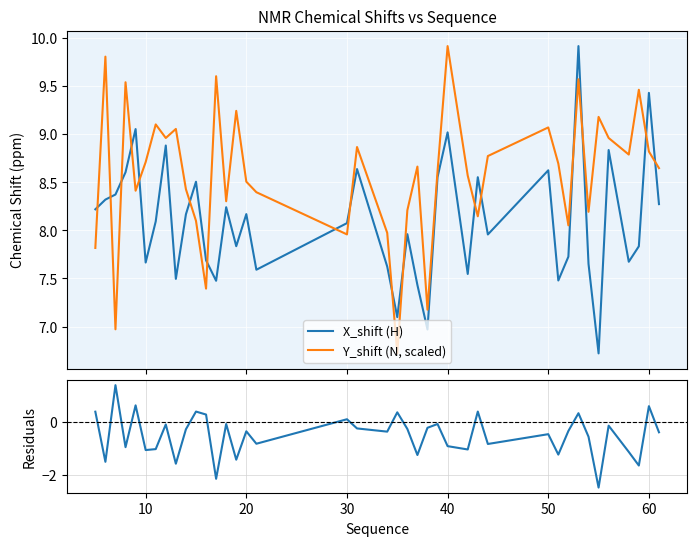

How many interior local valleys does the X_shift (H) series have?

12